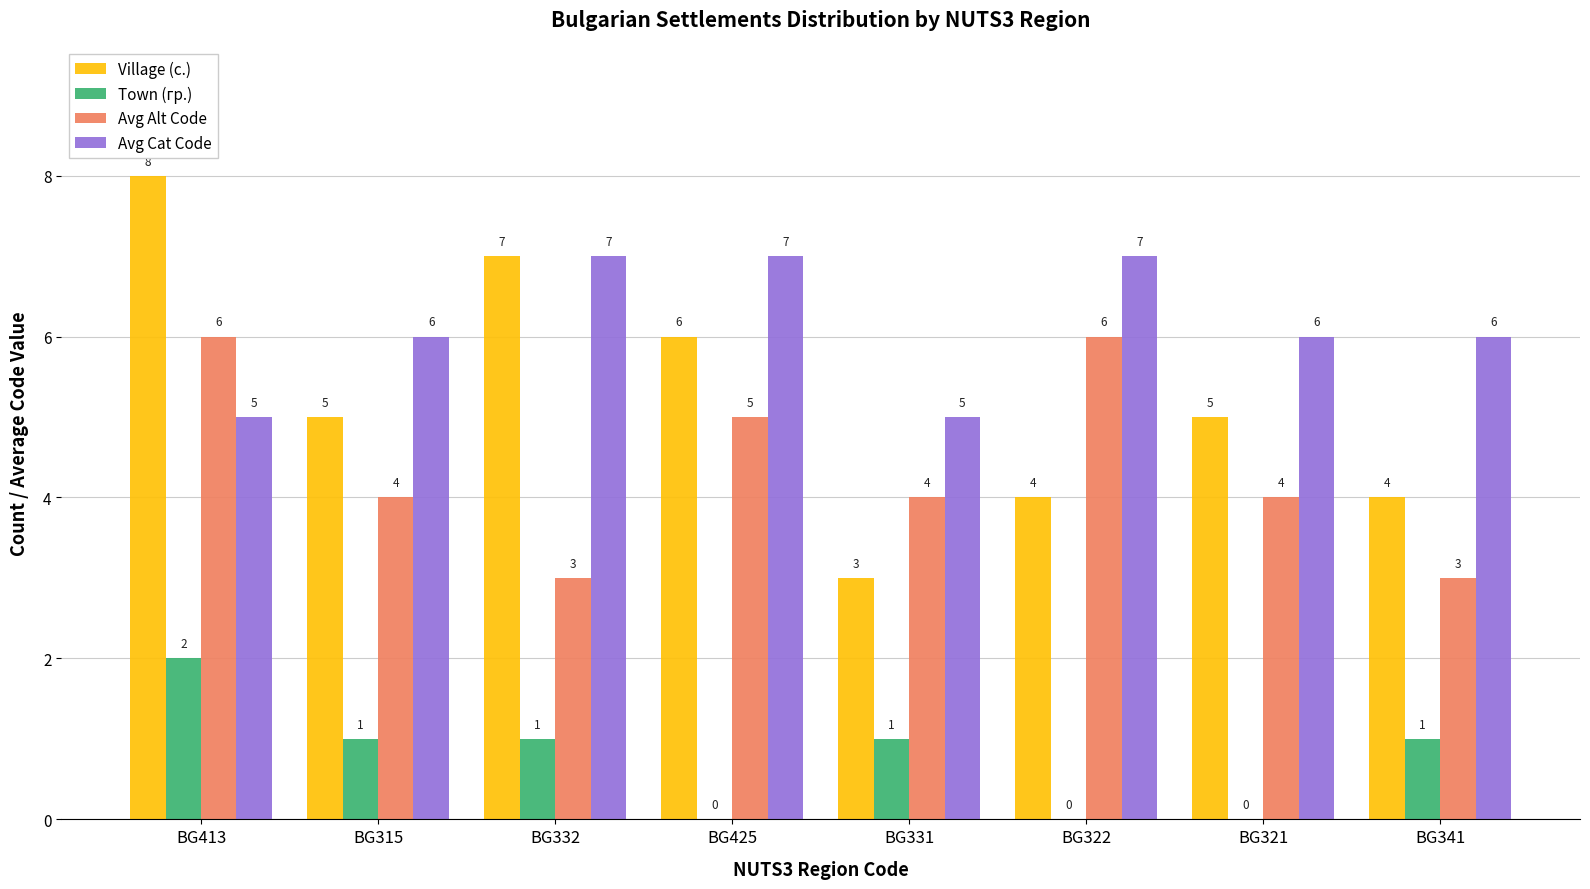

Between BG413 and BG321, which series saw the biggest shift?

Village (с.)